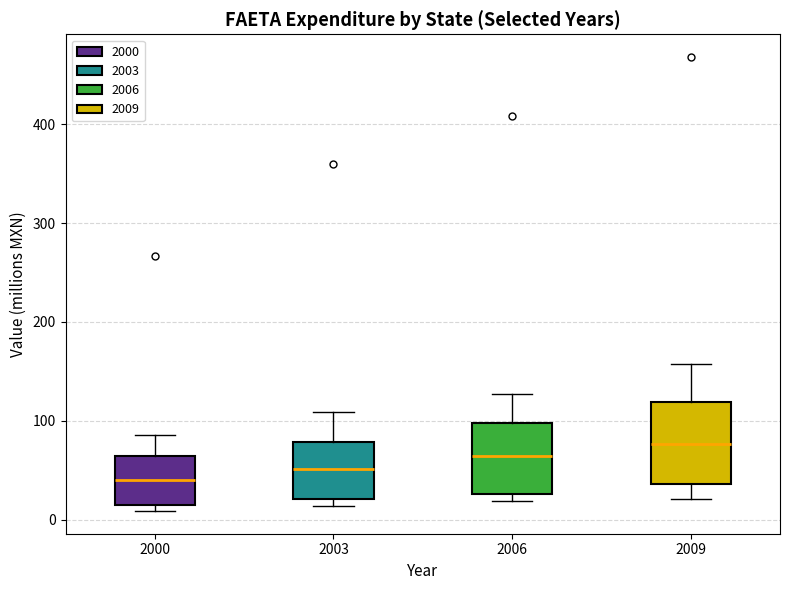

Which box has the highest median line?

2009